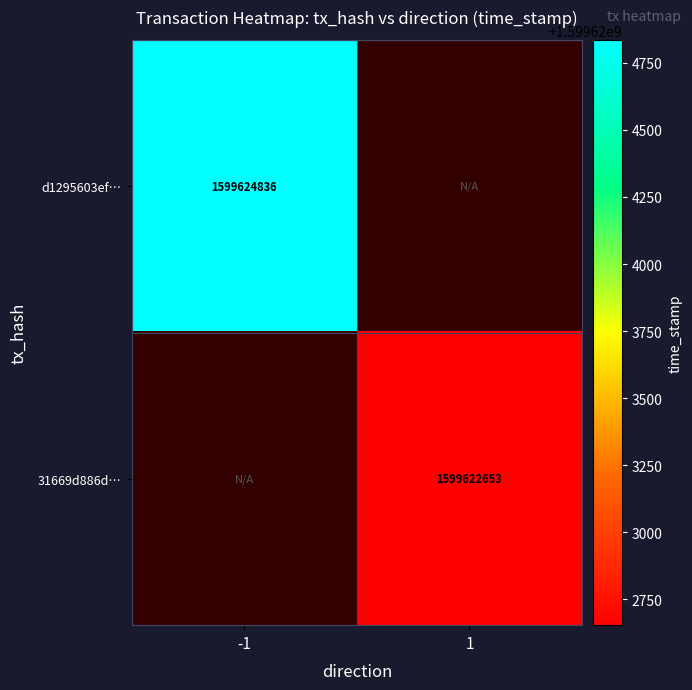

The value of d1295603ef… at -1 is 622363158. True or false?

False